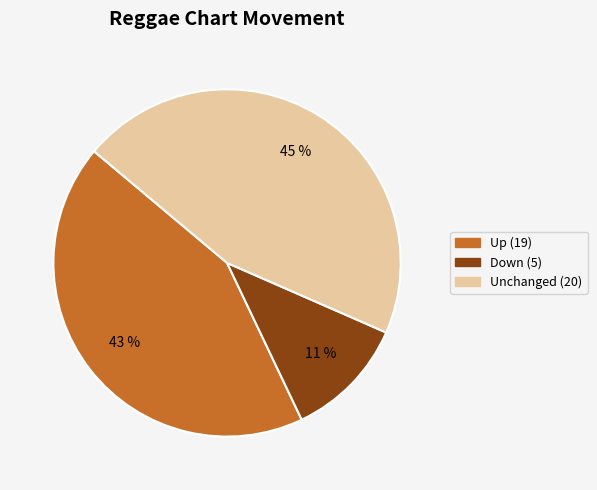

How many segments does this pie chart have?

3